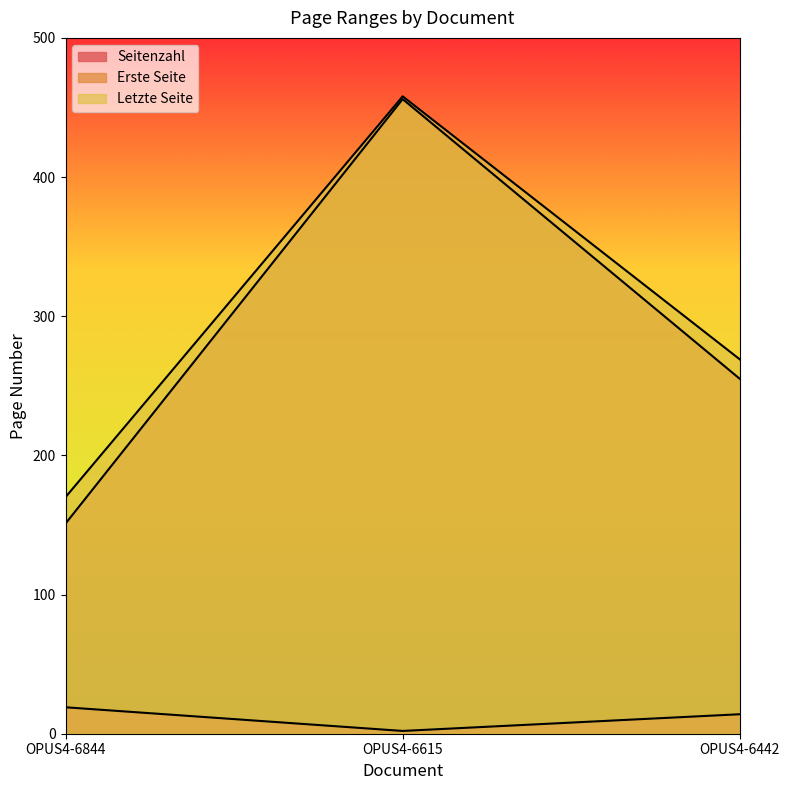

At which label does Seitenzahl first exceed 14?

OPUS4-6844